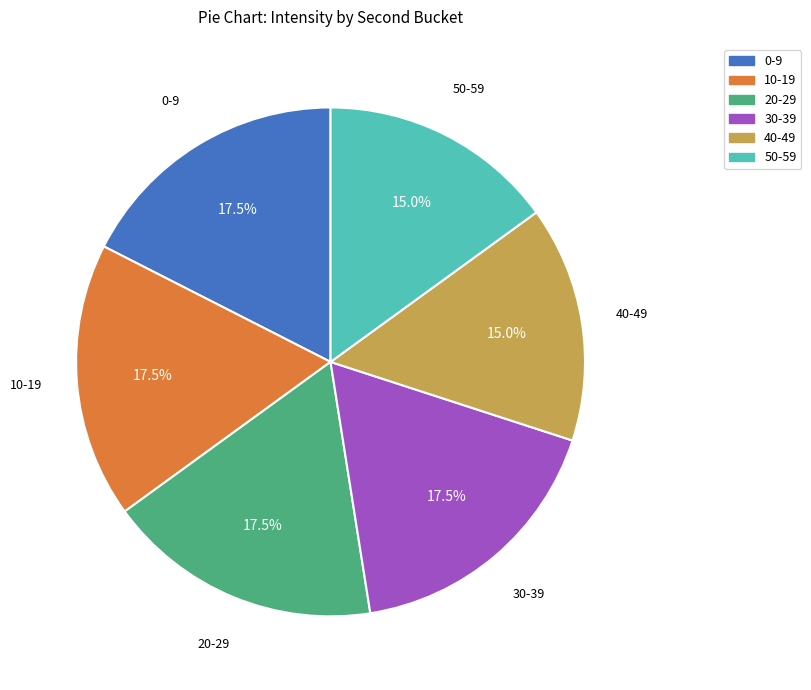

How many segments does this pie chart have?

6